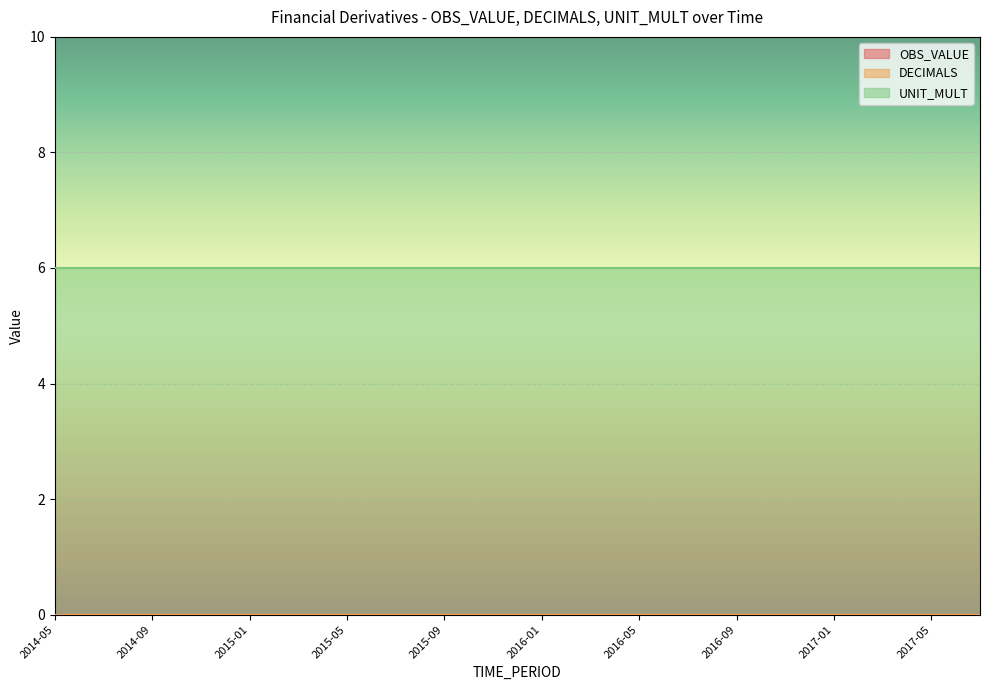

Rank the series by their maximum value, from lowest to highest.

OBS_VALUE, DECIMALS, UNIT_MULT